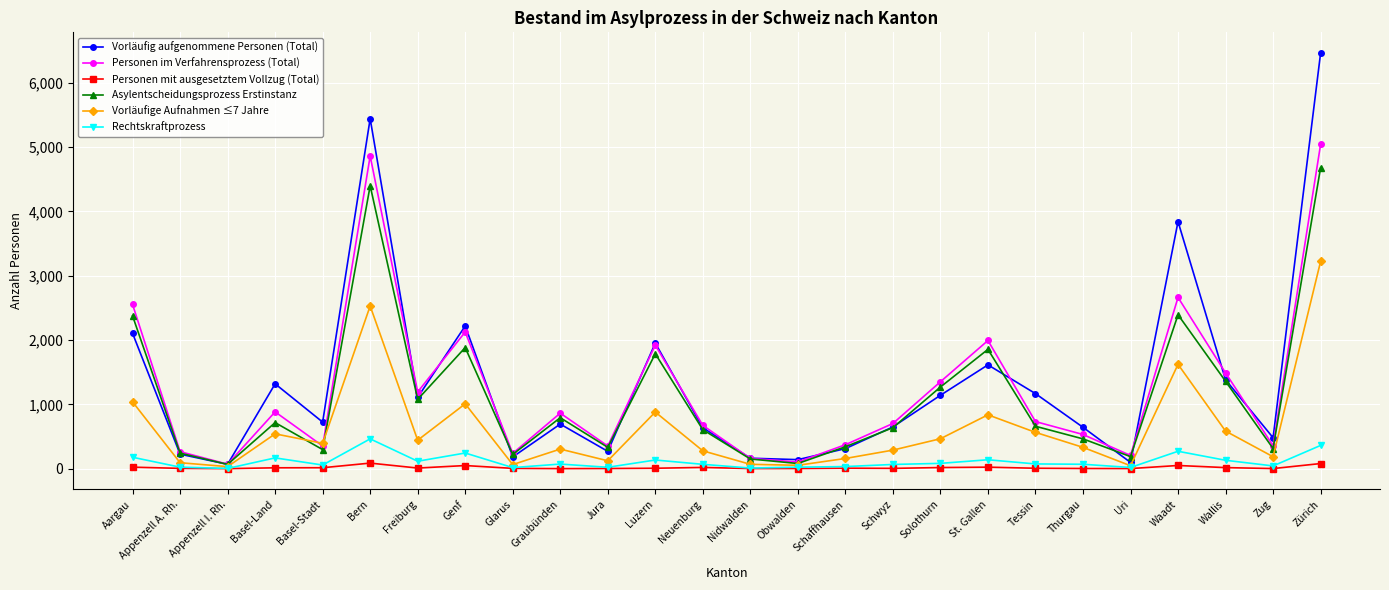

At which label does Personen im Verfahrensprozess (Total) reach its peak?

Zürich